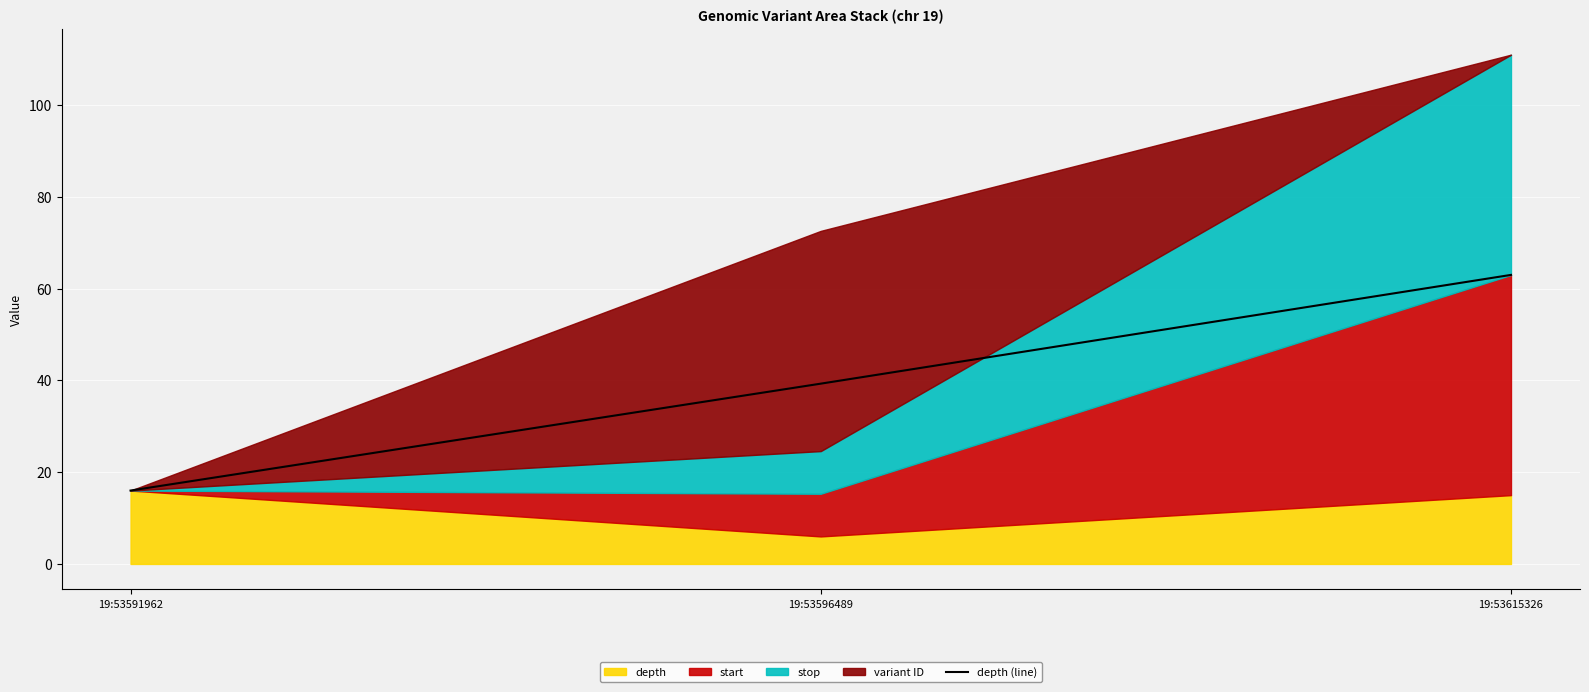

What is the change in value from 19:53591962 to 19:53596489?

+23.3